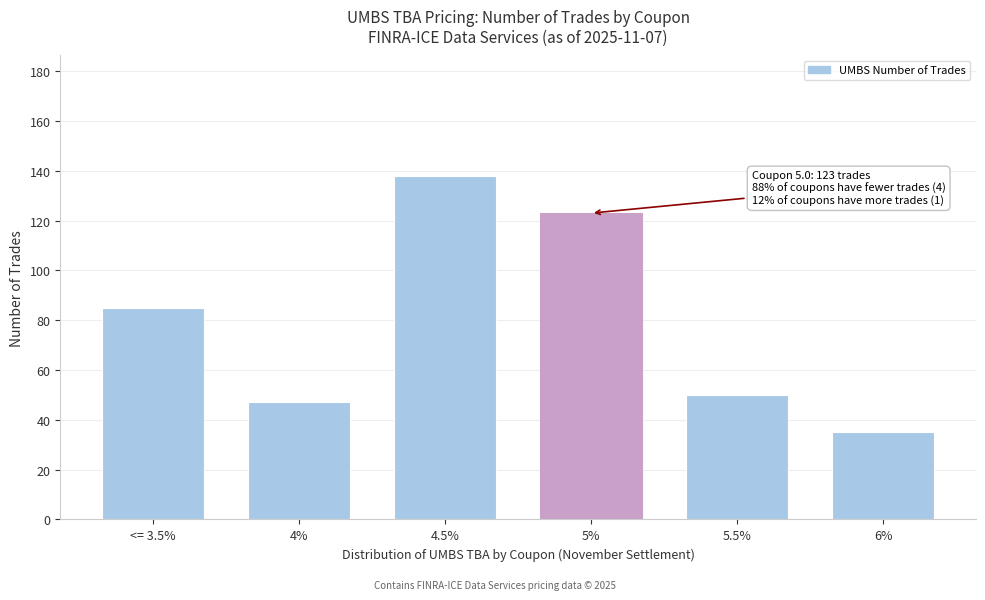

Reading left to right, list all the values displayed in this chart.

85	47	138	123	50	35